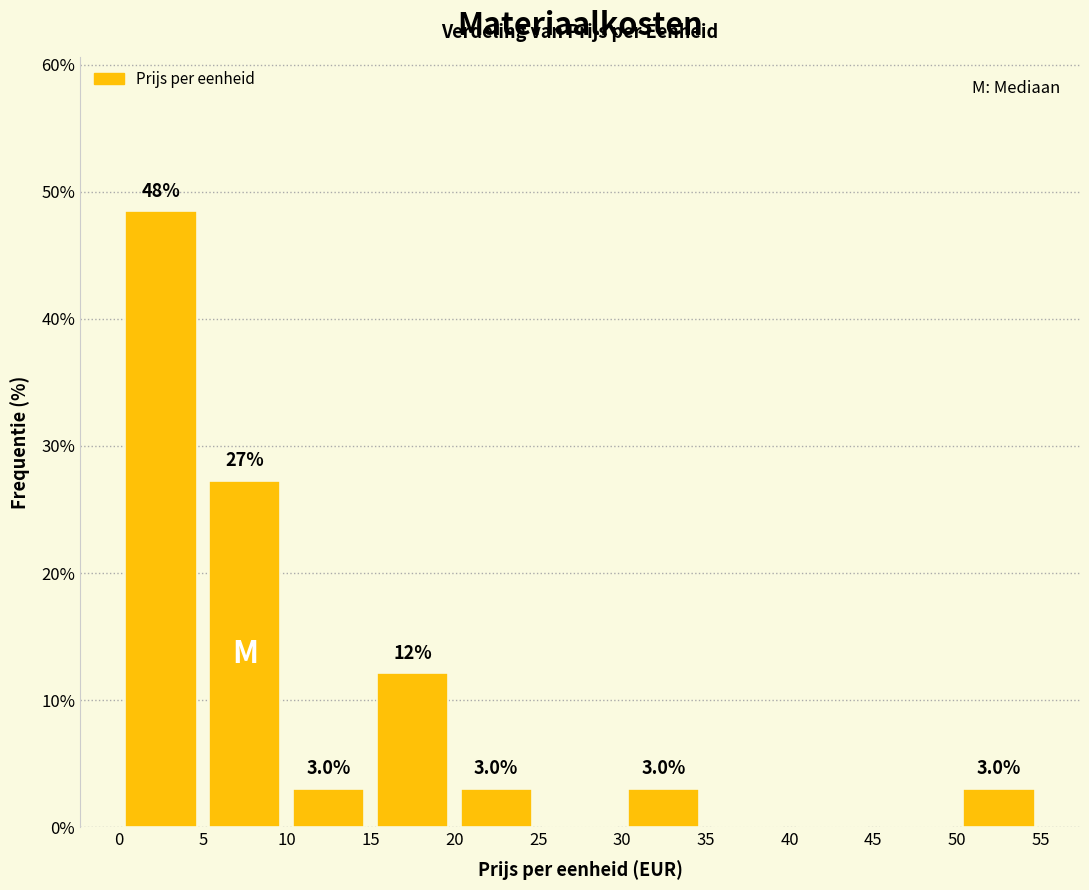

Which range on the x-axis has the tallest bar?

0 to 5